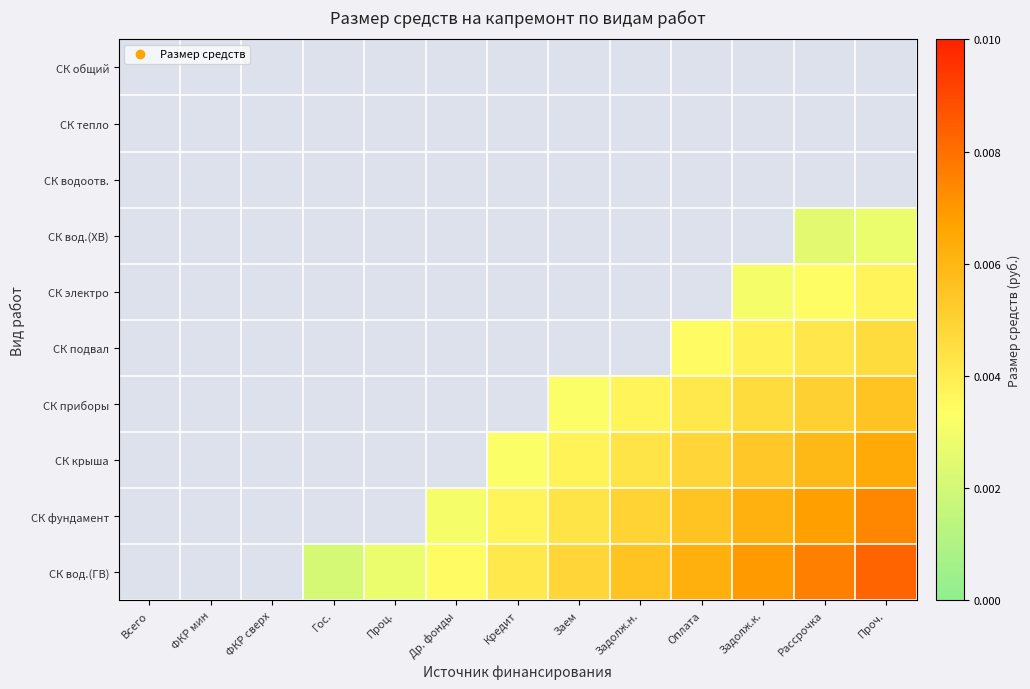

True or false: СК приборы has a value of 0.0 at Оплата.

False